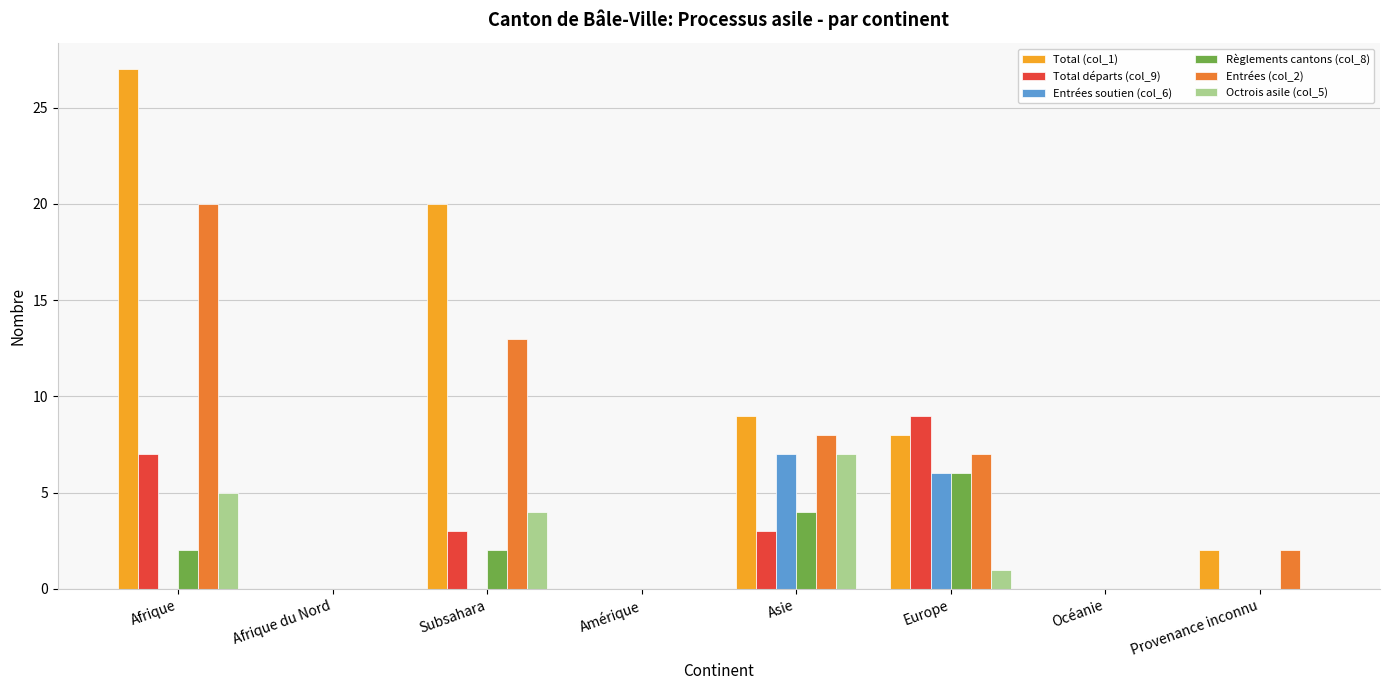

Is it true that Entrées (col_2) equals 0 at Amérique?

True